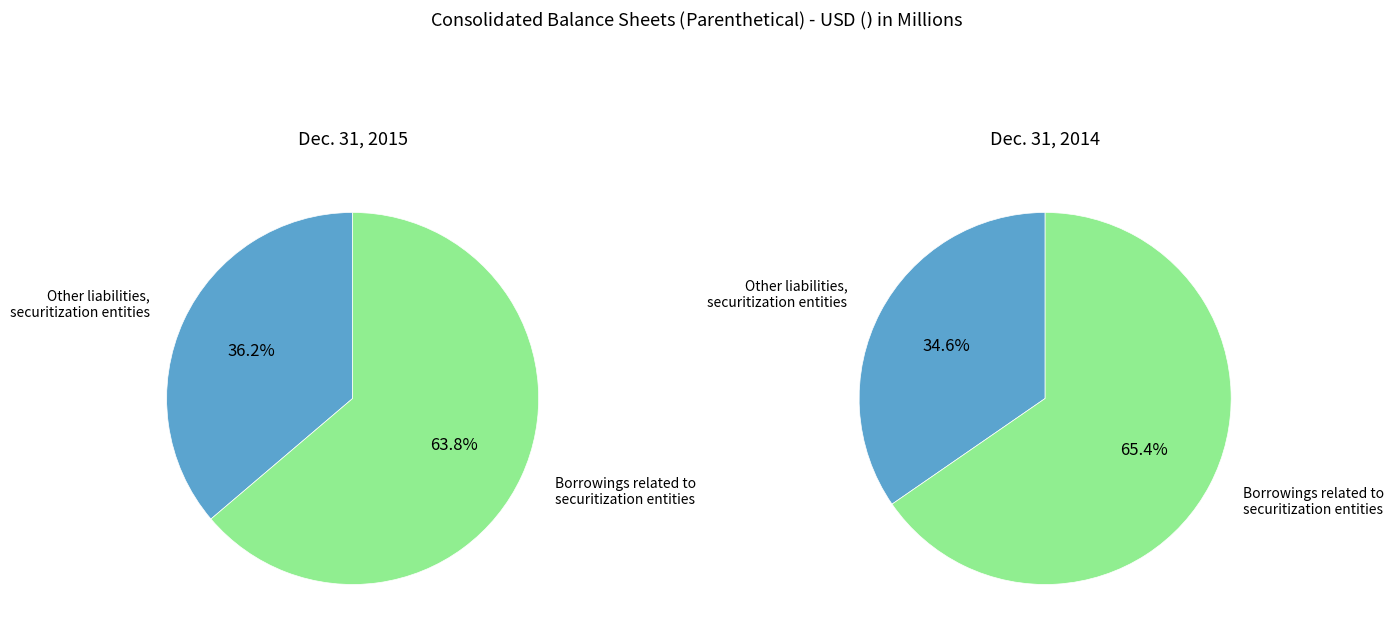

Rank the series by their maximum value, from highest to lowest.

Dec. 31, 2015, Dec. 31, 2014